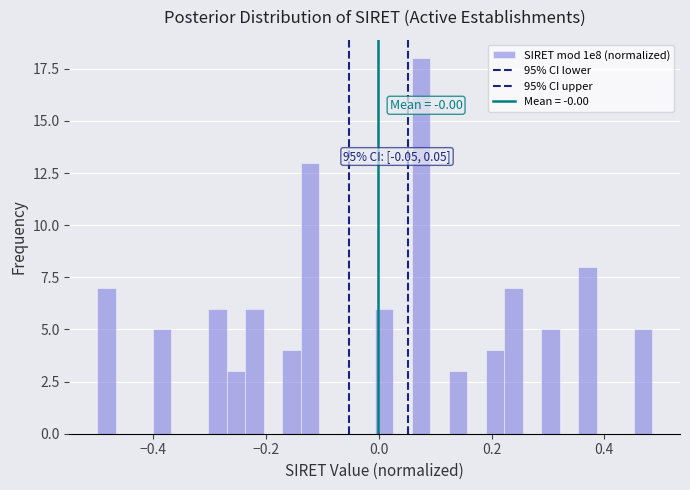

Read against the x-axis, roughly where is the centre of the tallest bar?

0.08